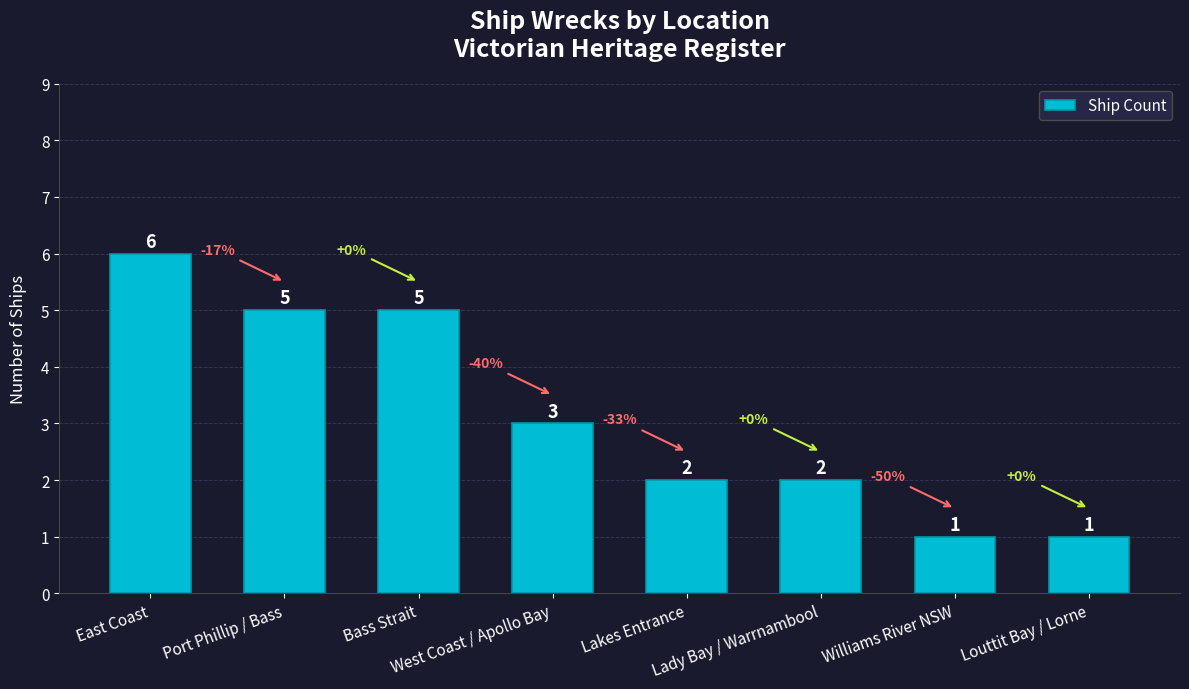

What is the ratio of the value at Lakes Entrance to the value at Louttit Bay / Lorne?

2.0